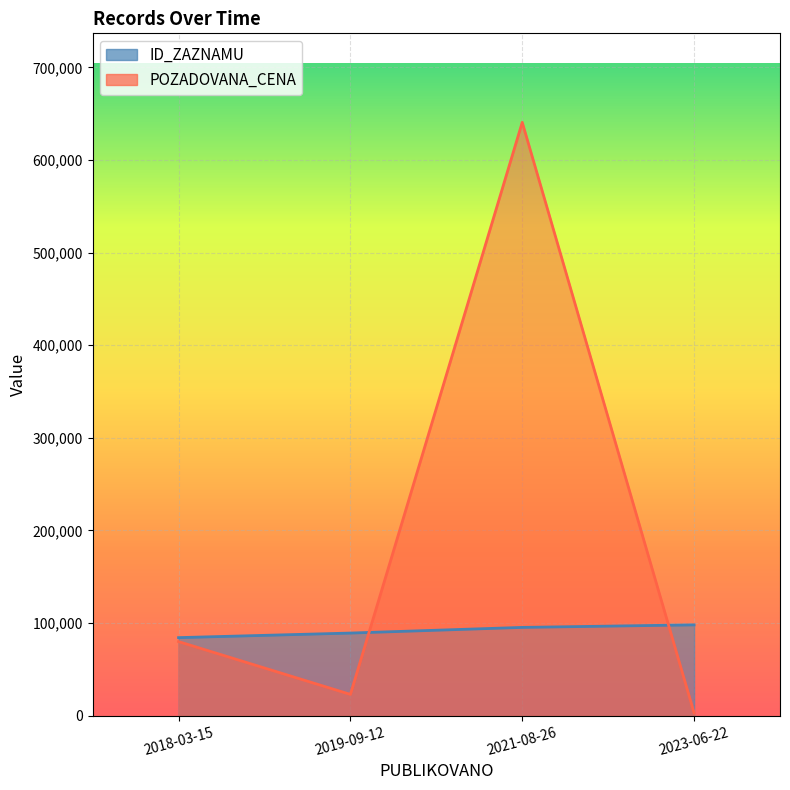

At how many categories does at least one series exceed 89864?

2